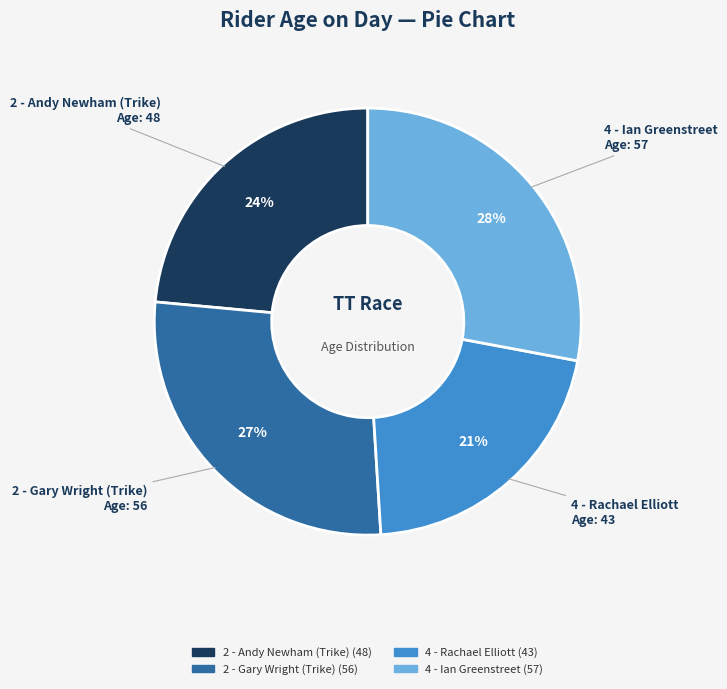

Count the number of slices in the pie.

4